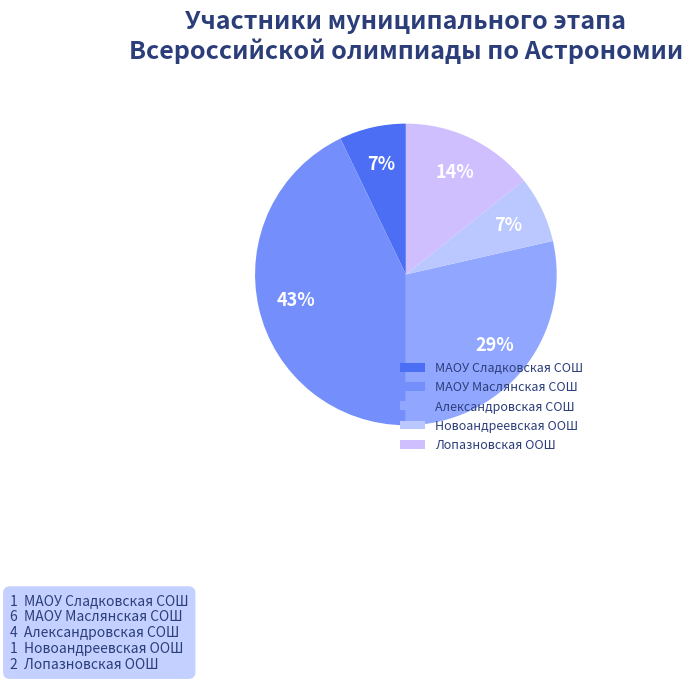

True or false: МАОУ Сладковская СОШ accounts for 19% of the total.

False